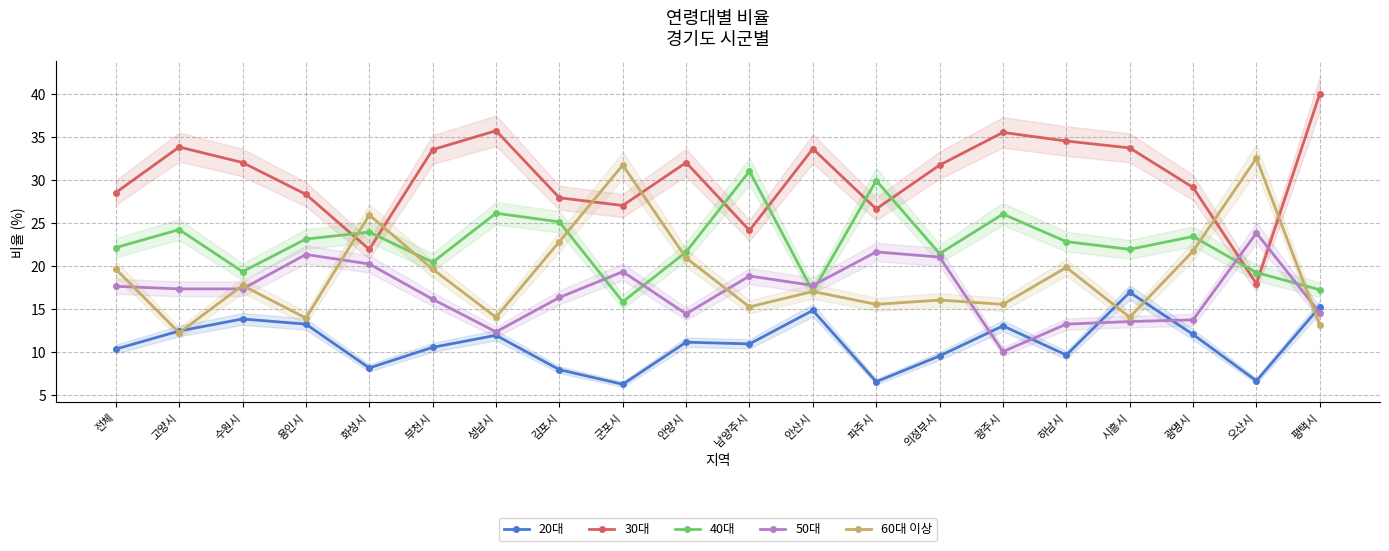

Rank the series by their maximum value, from lowest to highest.

20대, 50대, 40대, 60대 이상, 30대